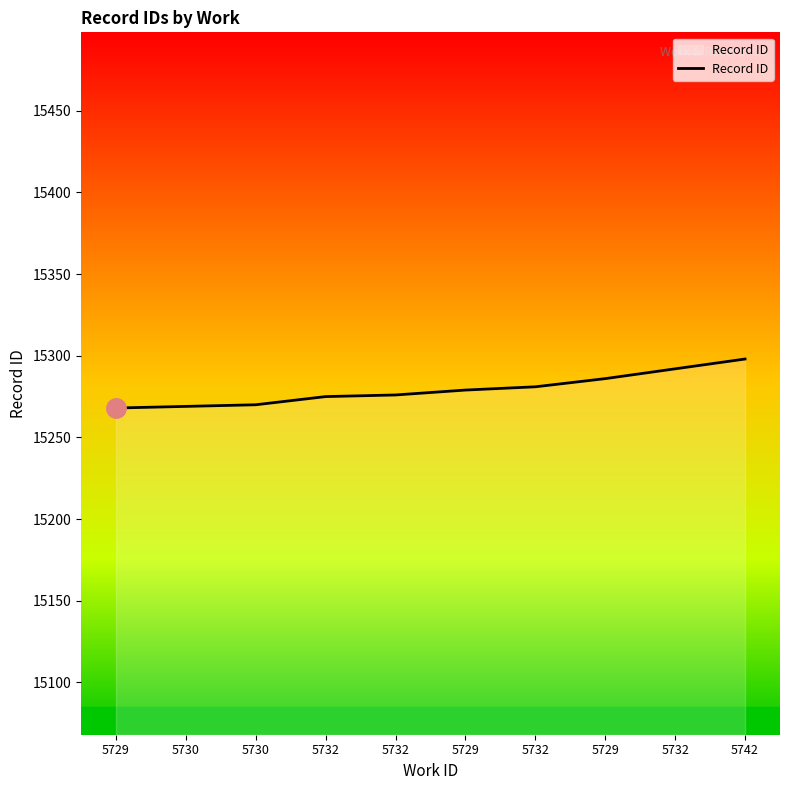

What is the average value?

15279